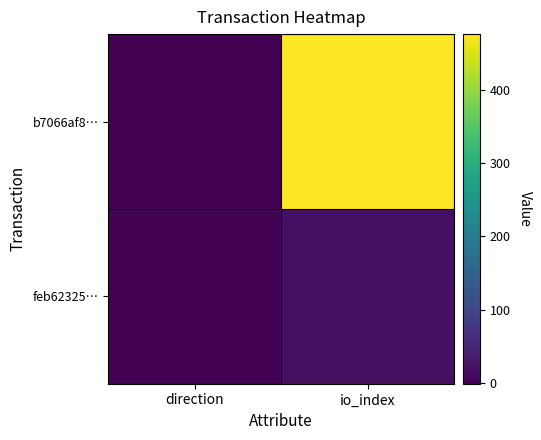

Between direction and io_index, which series saw the biggest shift?

b7066af8…